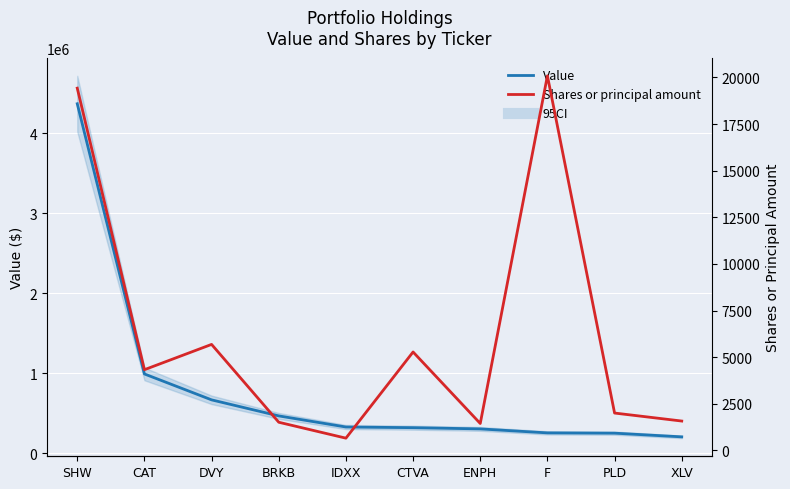

Reading left to right, list all the values displayed in this chart.

Value: 4366832	989656	665769	465316	326552	318196	302803	253134	249540	203382
Shares or principal amount: 19428	4325	5682	1507	653	5276	1440	20090	2000	1571